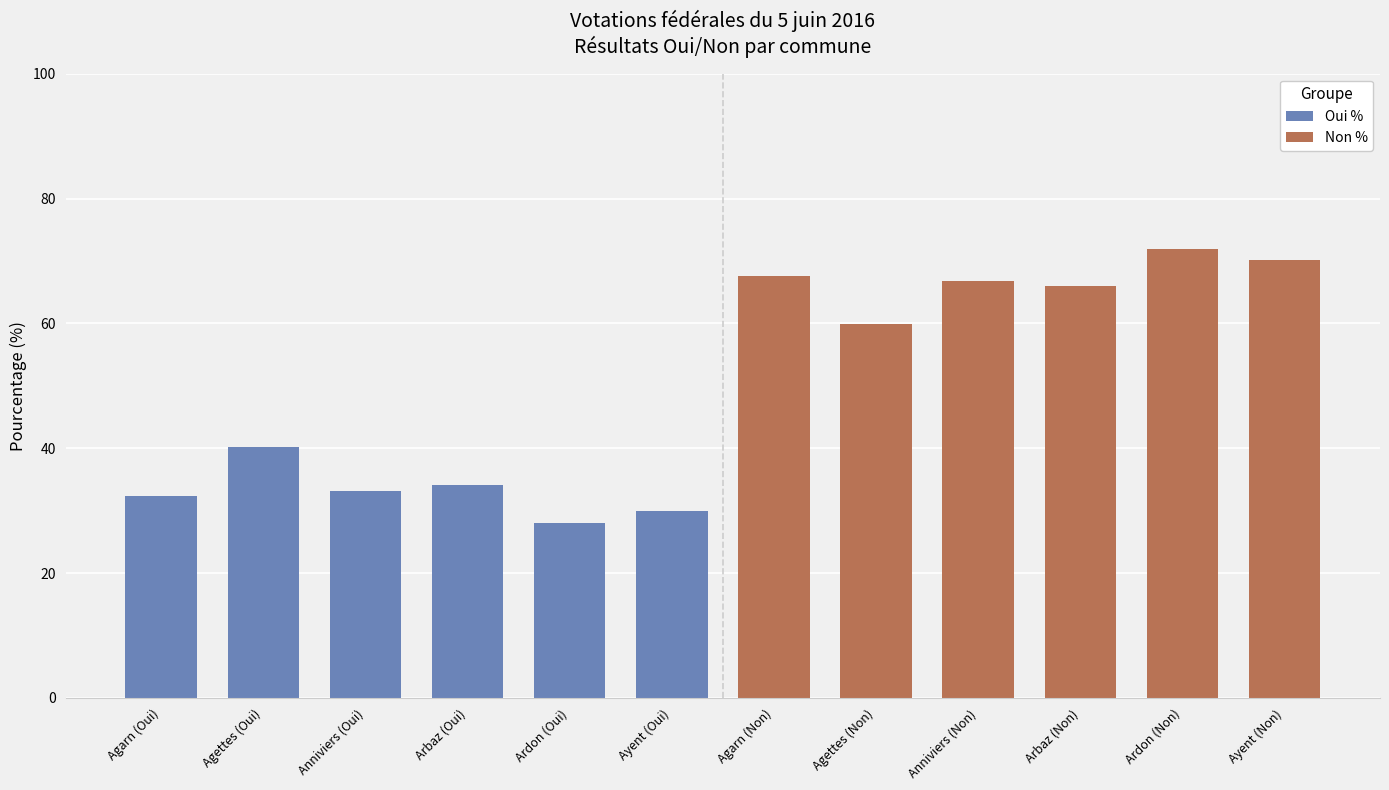

List the labels in order of Oui % value, smallest first.

Ardon (Oui), Ayent (Oui), Agarn (Oui), Anniviers (Oui), Arbaz (Oui), Agettes (Oui)